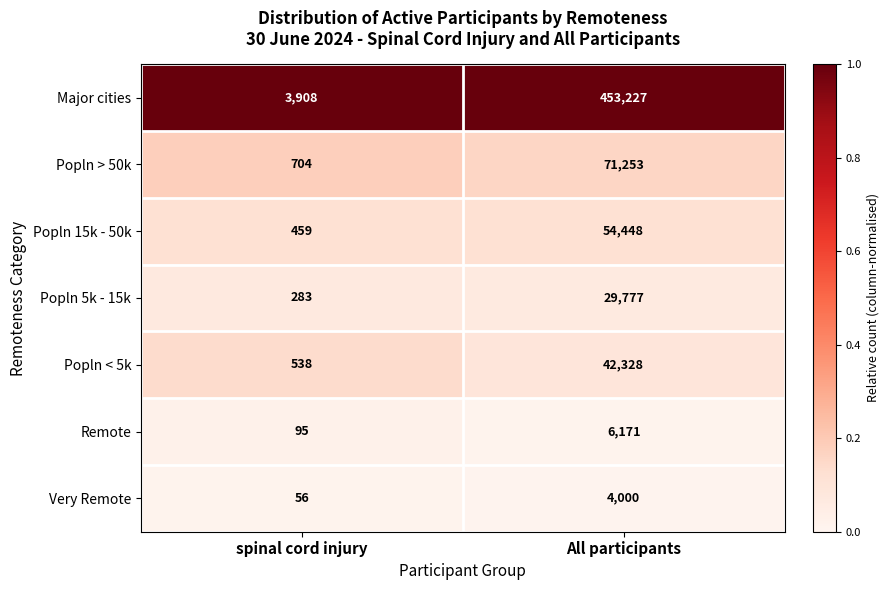

What is the approximate value of Remote at spinal cord injury, to the nearest 100?

100